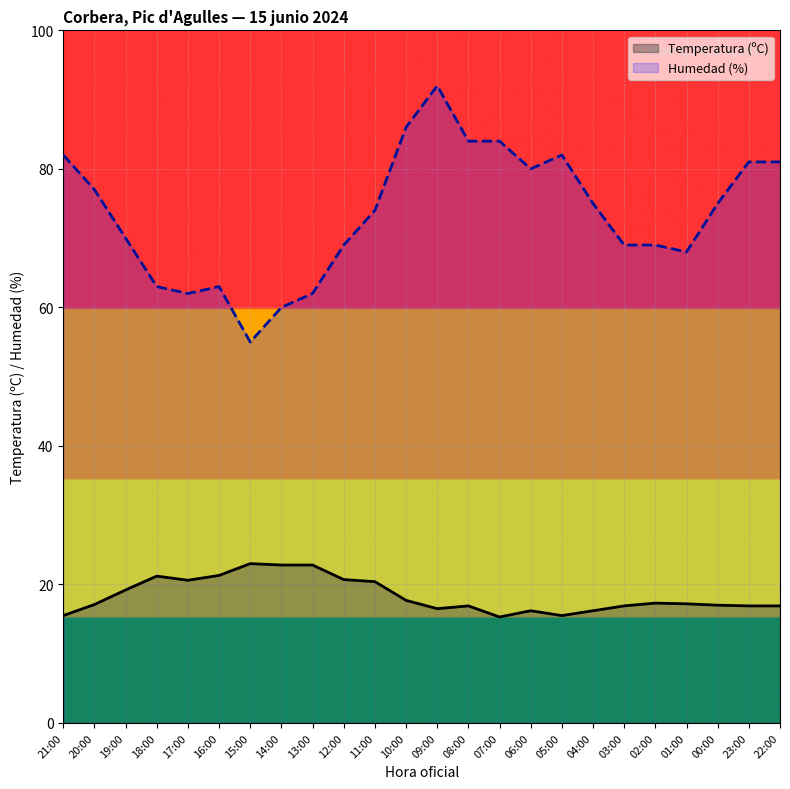

At which category does Temperatura (ºC) reach its first local valley?

17:00